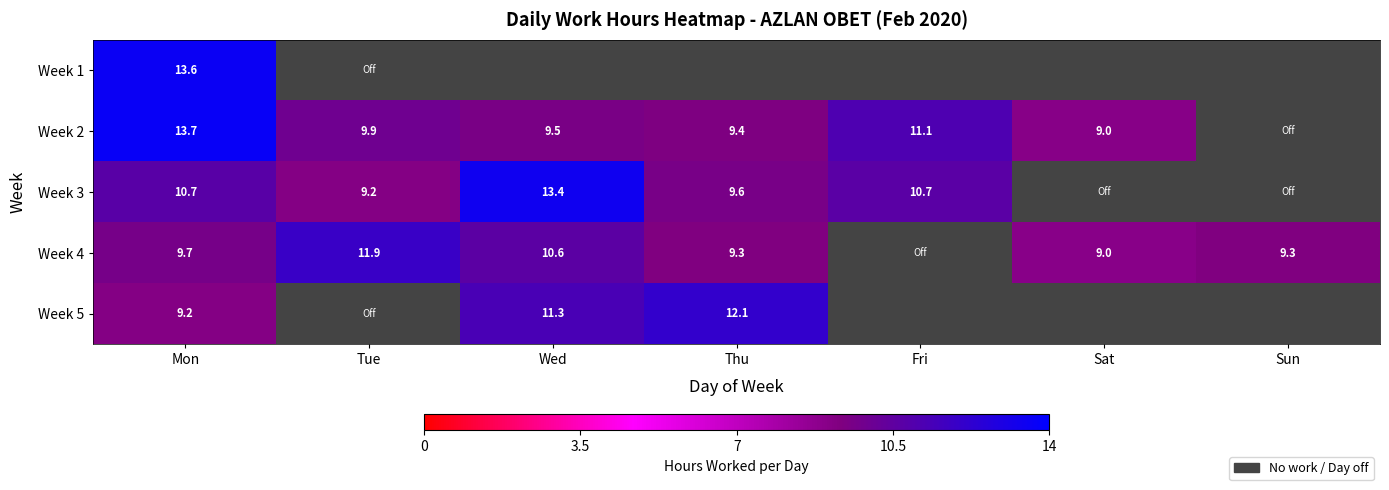

How many values in the Week 4 series exceed 9?

5